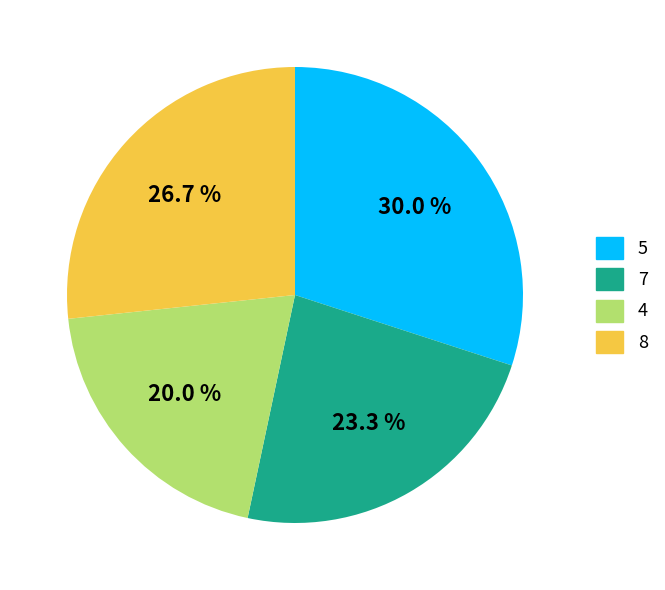

Does any single category account for the majority?

No